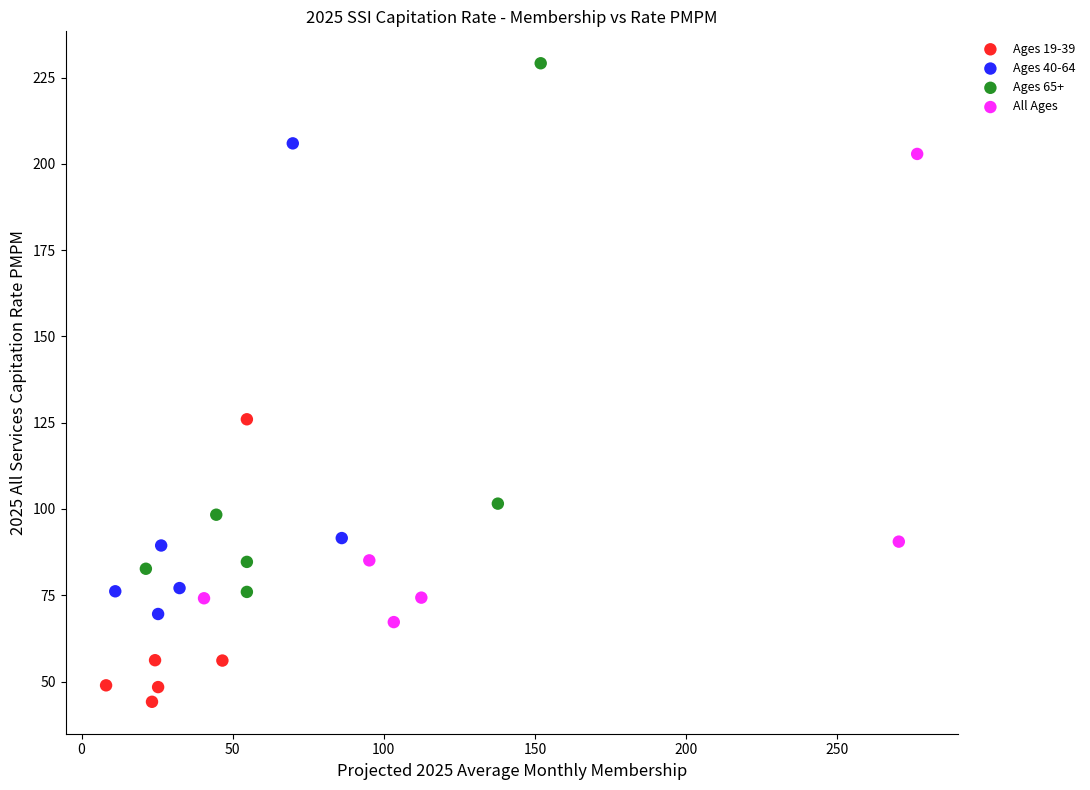

Which series has the widest spread of Y values?

Ages 65+